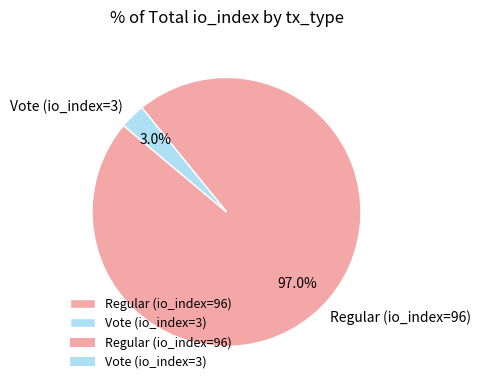

Which slice is the smallest?

Vote (io_index=3)